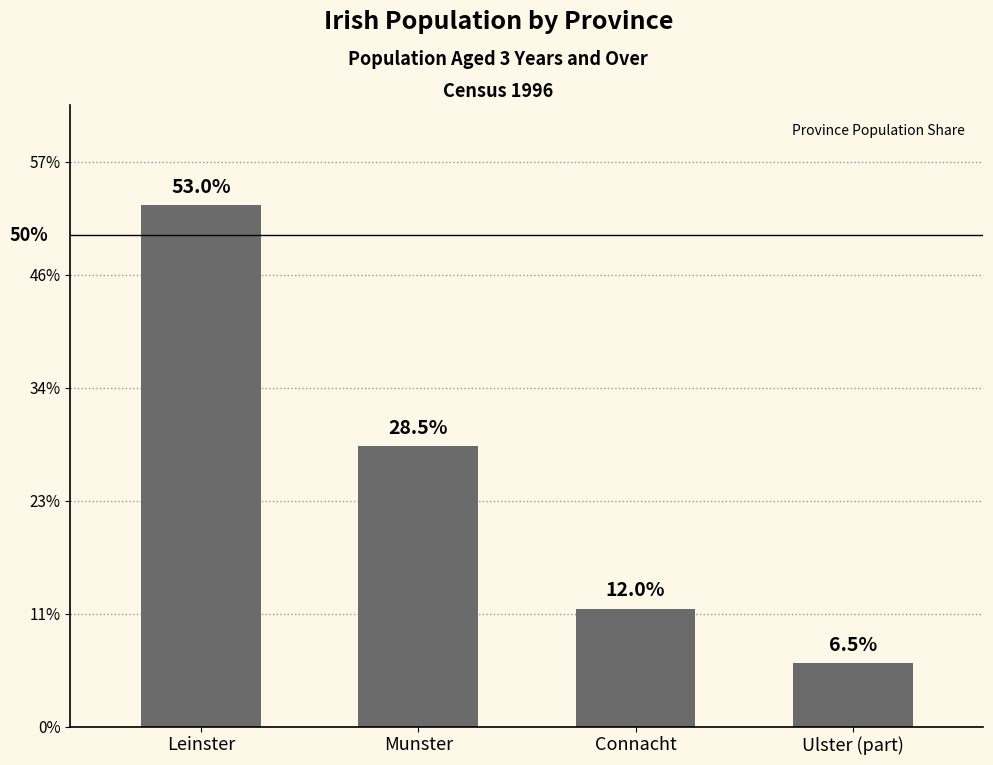

Does the chart contain any negative values?

No